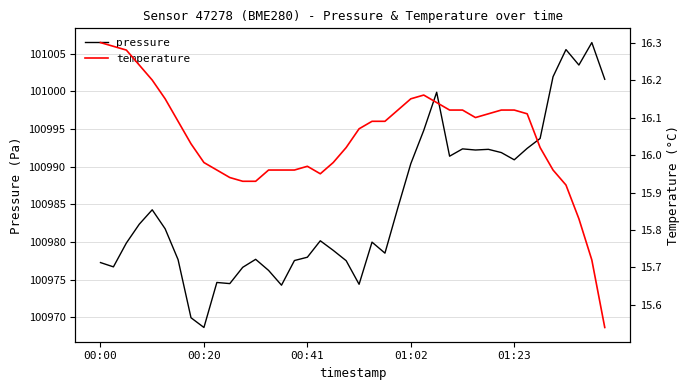

The pressure series shows 38307.9 at 01:23. True or false?

False